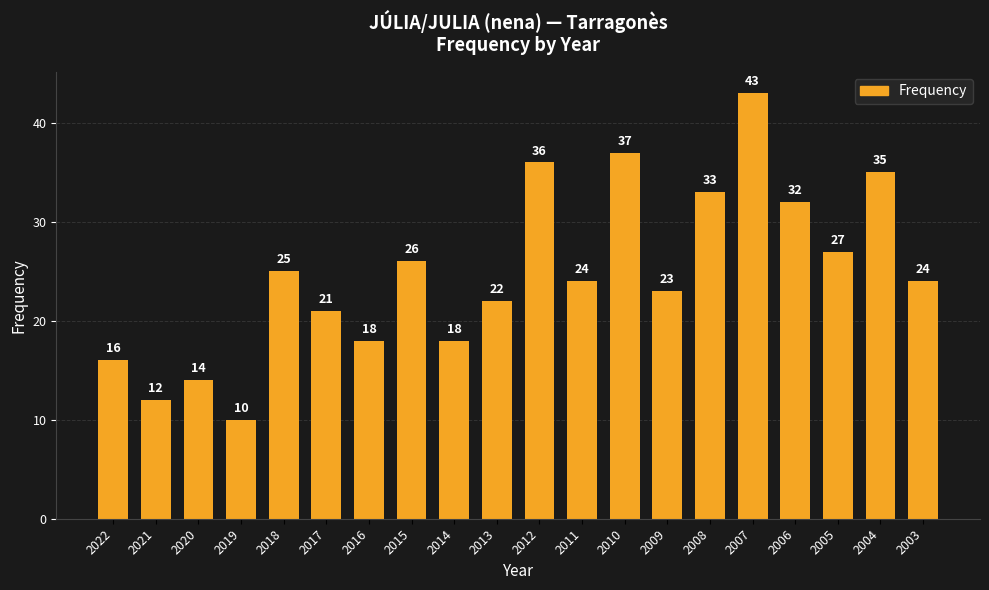

The value at 2015 is 17. True or false?

False